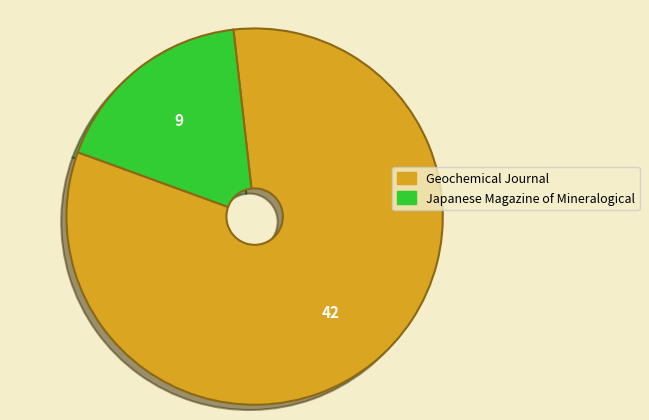

Is the sum of Geochemical Journal and Japanese Magazine of Mineralogical greater than half?

Yes